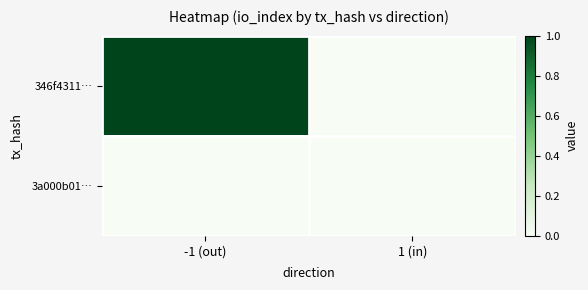

Which series has the largest range (max minus min)?

346f4311…